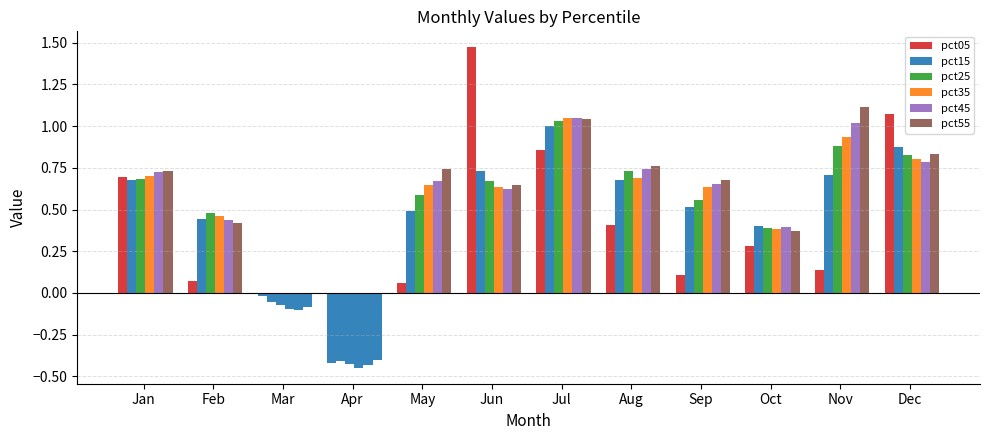

Where does the pct15 series first go above 0?

Jan